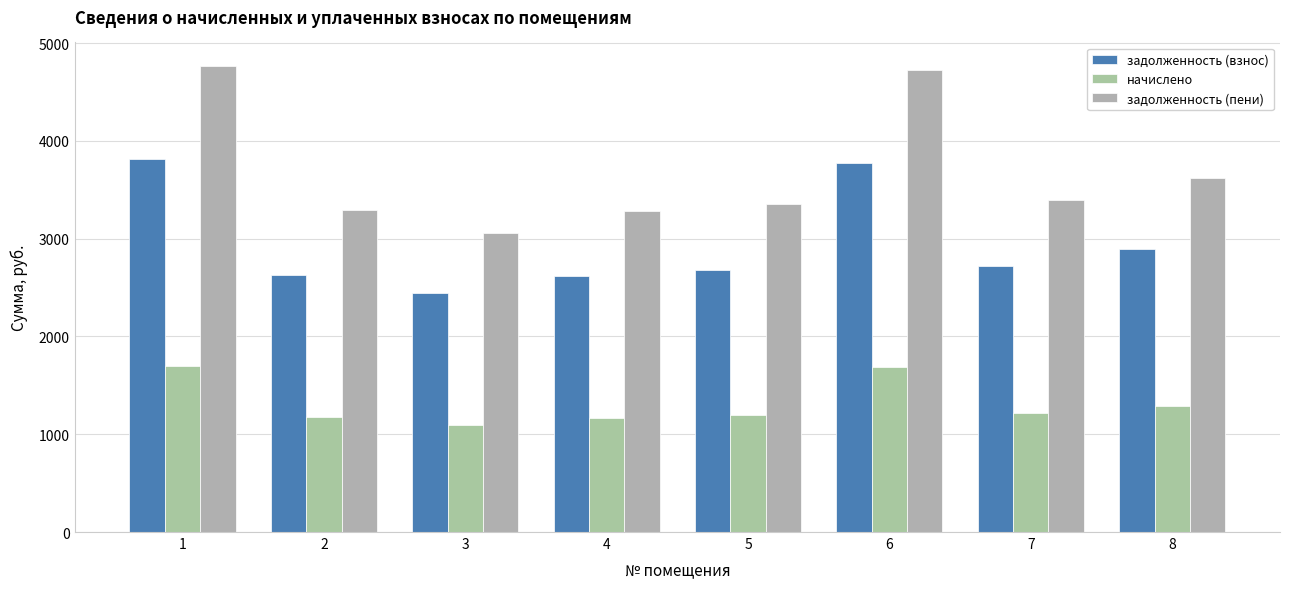

What is the average value of the начислено series?

1316.3